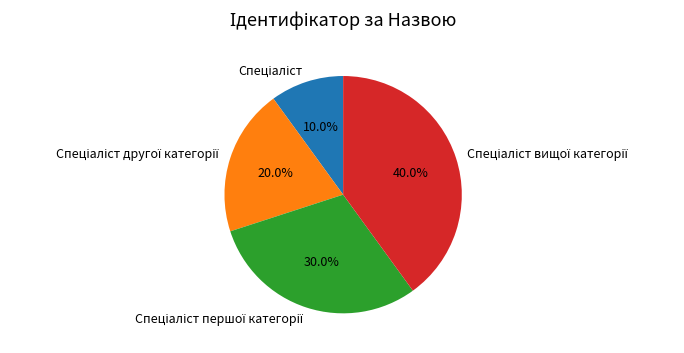

Count the number of slices in the pie.

4